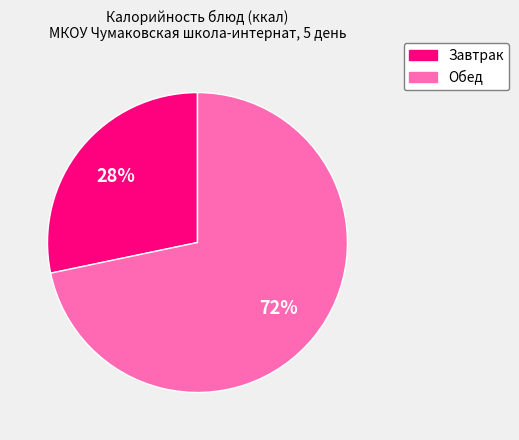

Count the number of slices in the pie.

2